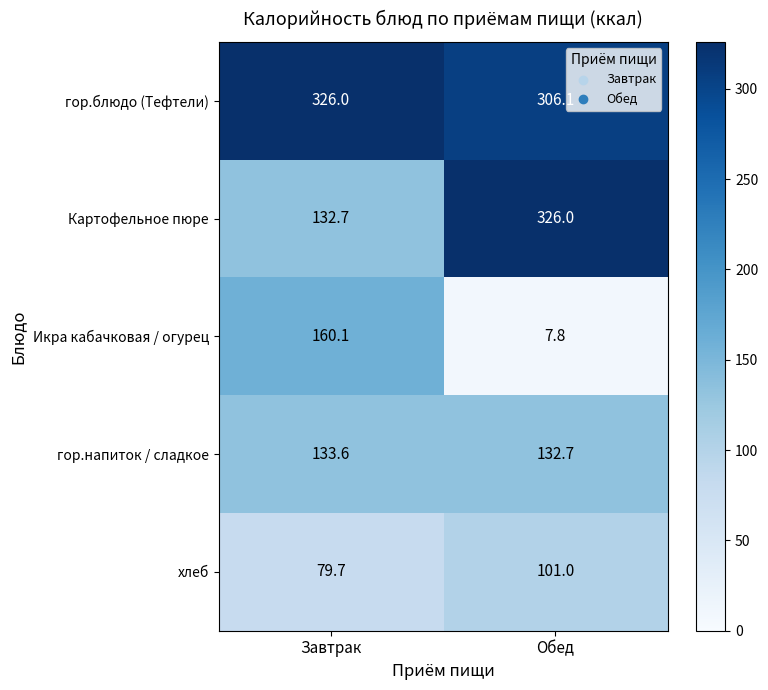

Which series has the largest total across all categories?

гор.блюдо (Тефтели)